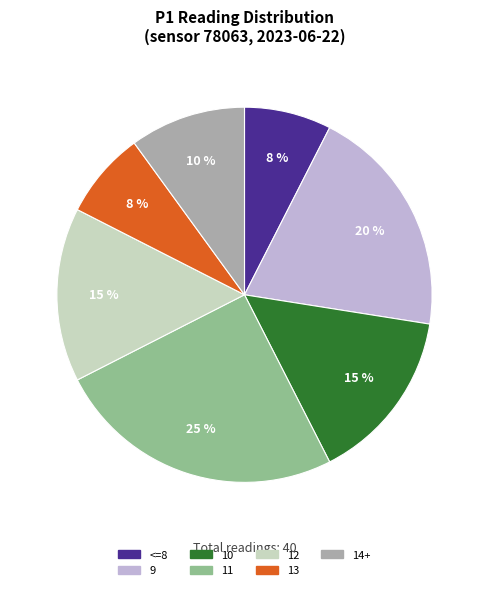

Is the sum of 13 and 12 greater than half?

No